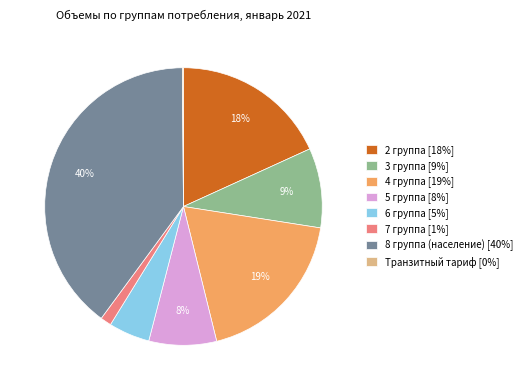

Is 3 группа [9%] the majority of the pie?

No